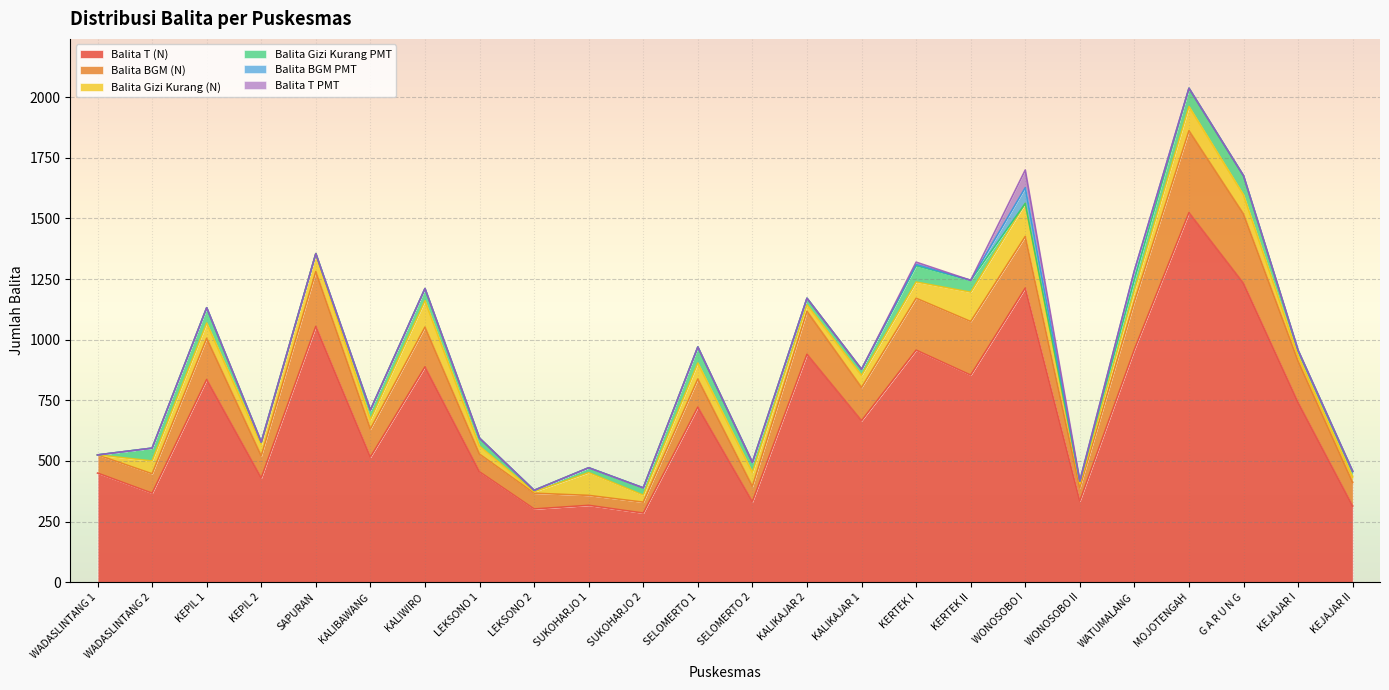

Rank the series by their maximum value, from lowest to highest.

Balita BGM PMT, Balita T PMT, Balita Gizi Kurang PMT, Balita Gizi Kurang (N), Balita BGM (N), Balita T (N)